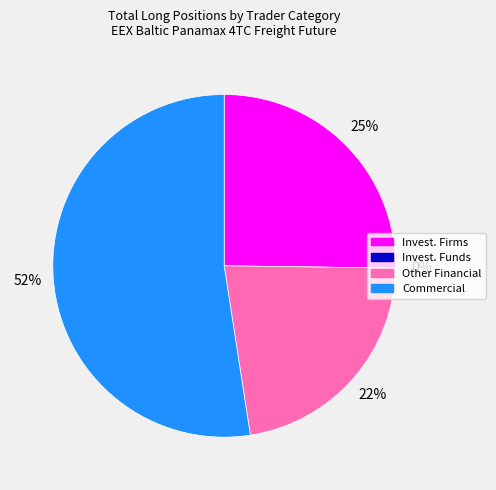

To the nearest percent, what is the combined percentage of Other Financial Institutions and Commercial Undertakings?

75%